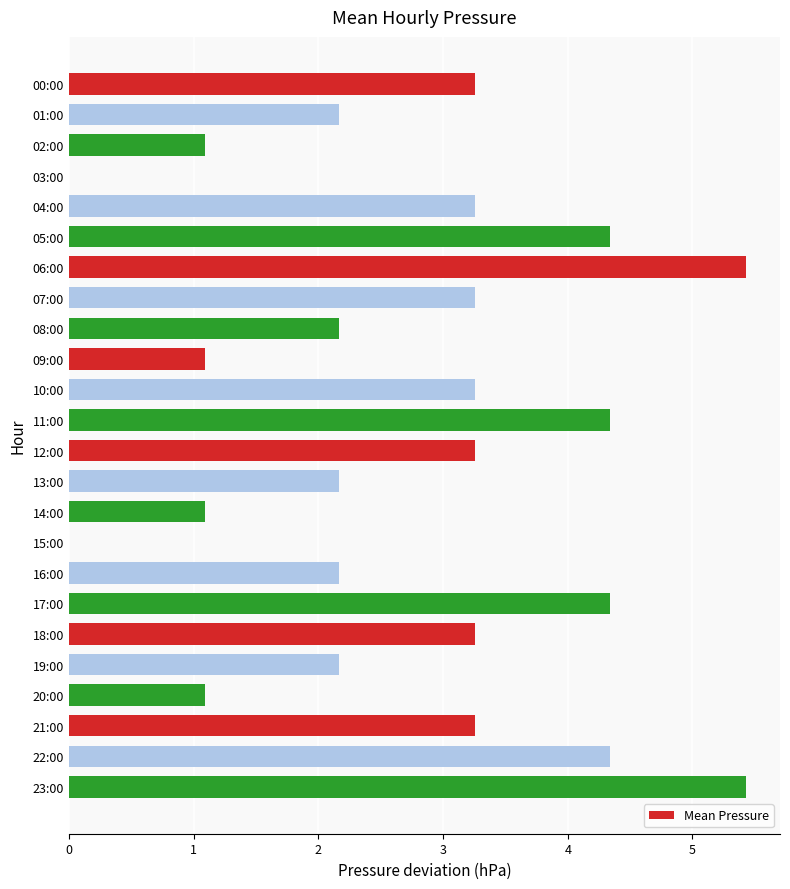

How many categories are shown in the chart?

24